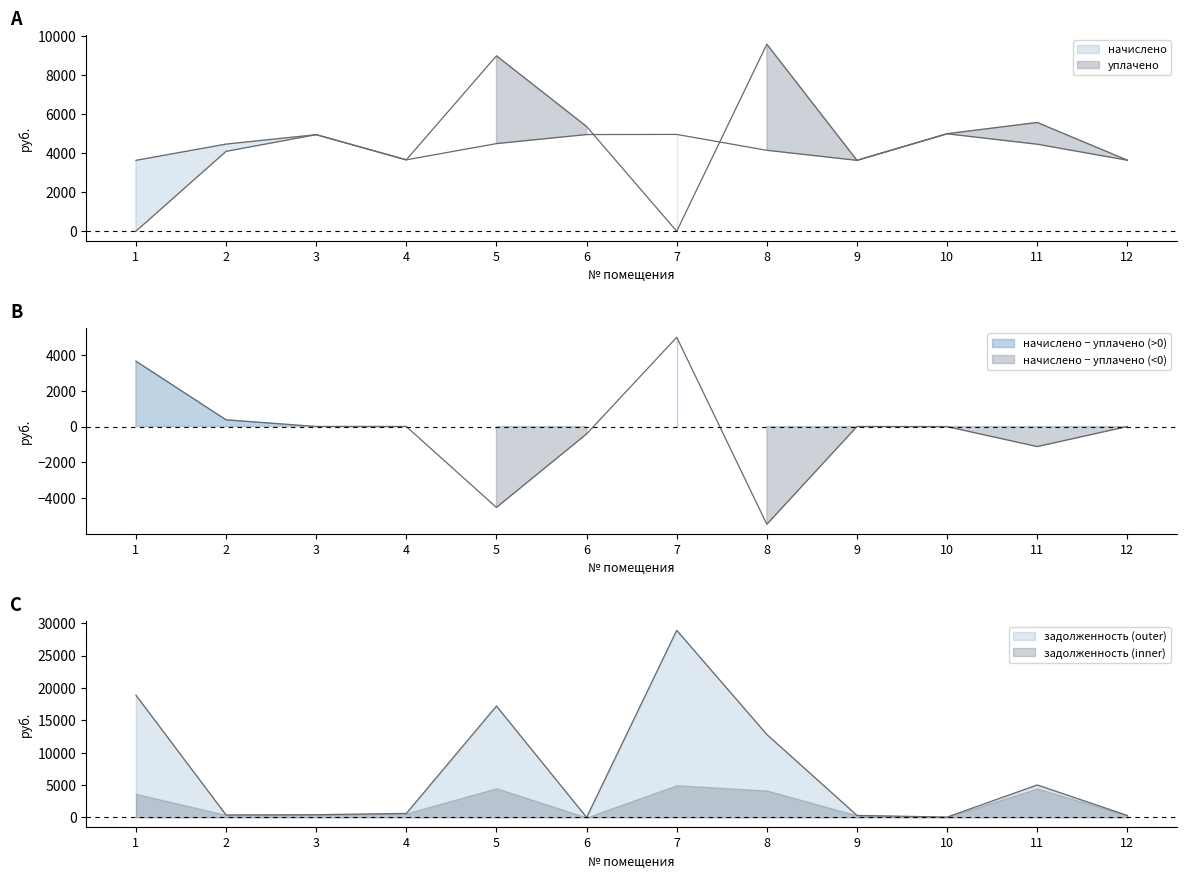

At which category does уплачено reach its first local peak?

3